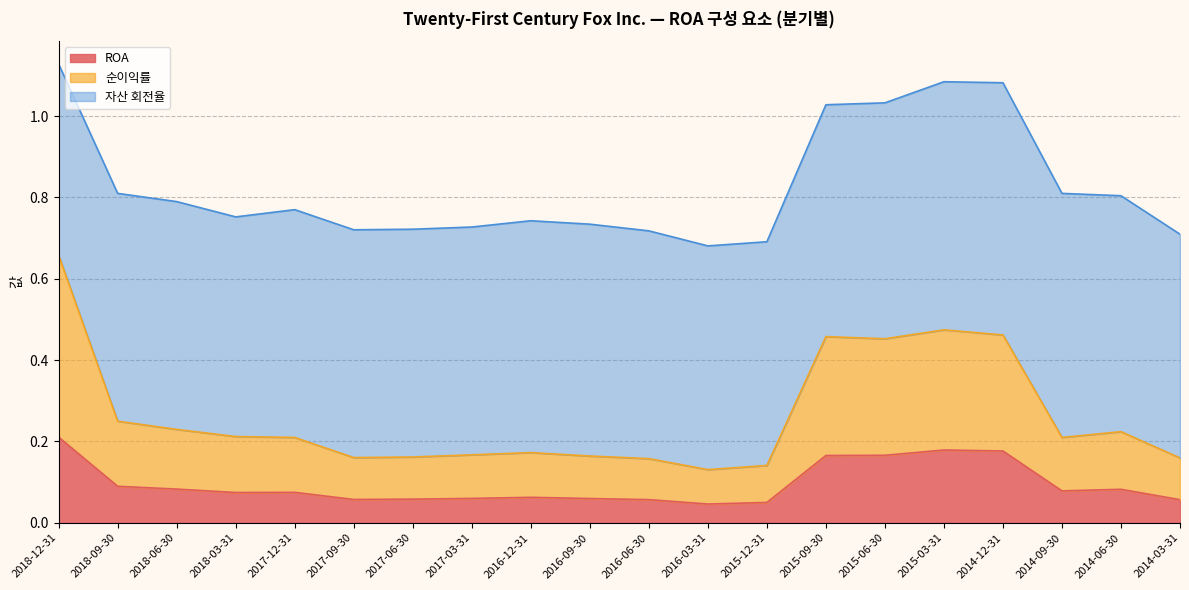

What is the total value across all series at 2014-09-30?

0.8